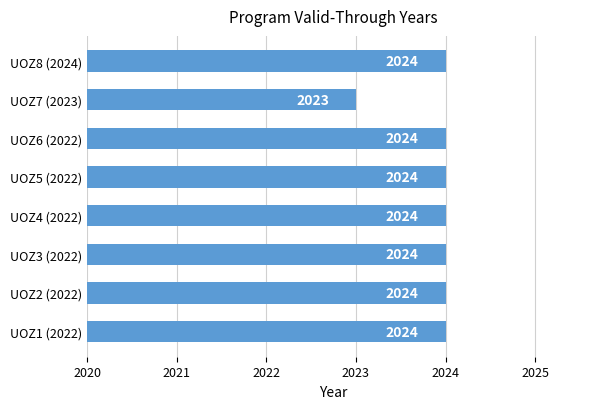

What is the greatest value displayed?

2024